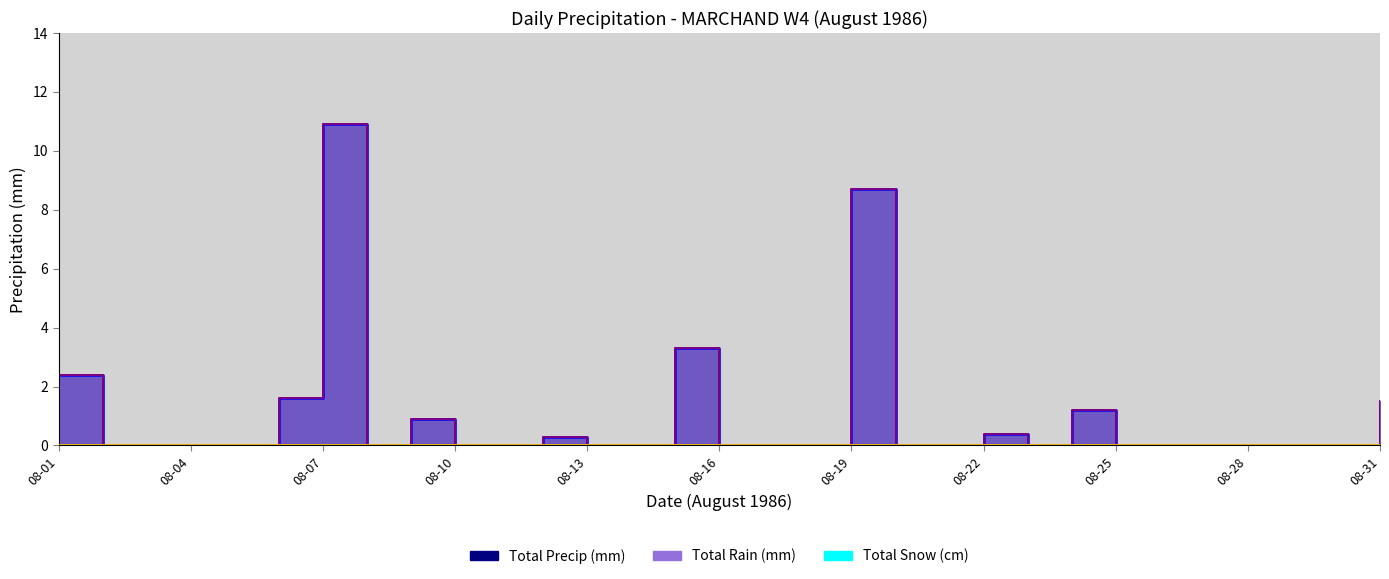

Is the value of Total Rain (mm) at 08-25 greater than the value of Total Precip (mm) at 08-28?

No